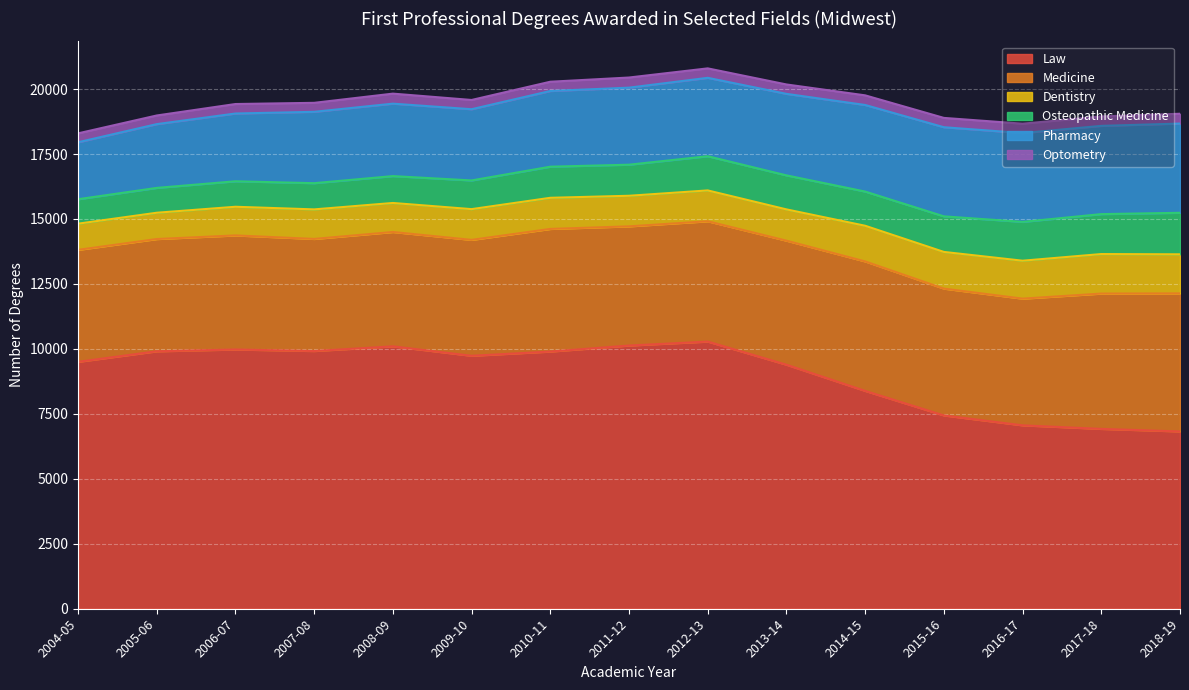

What is the difference between the highest and lowest values at 2012-13?

9917